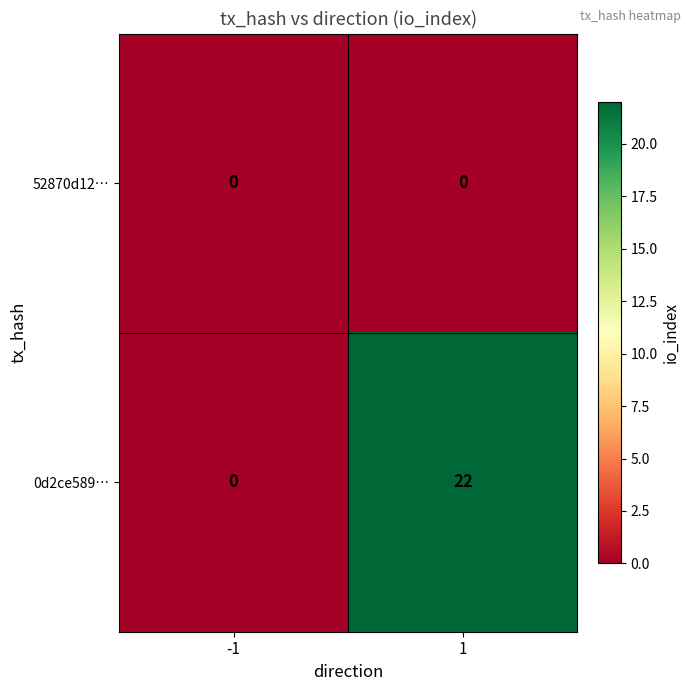

The 52870d12… series shows 0 at -1. True or false?

True